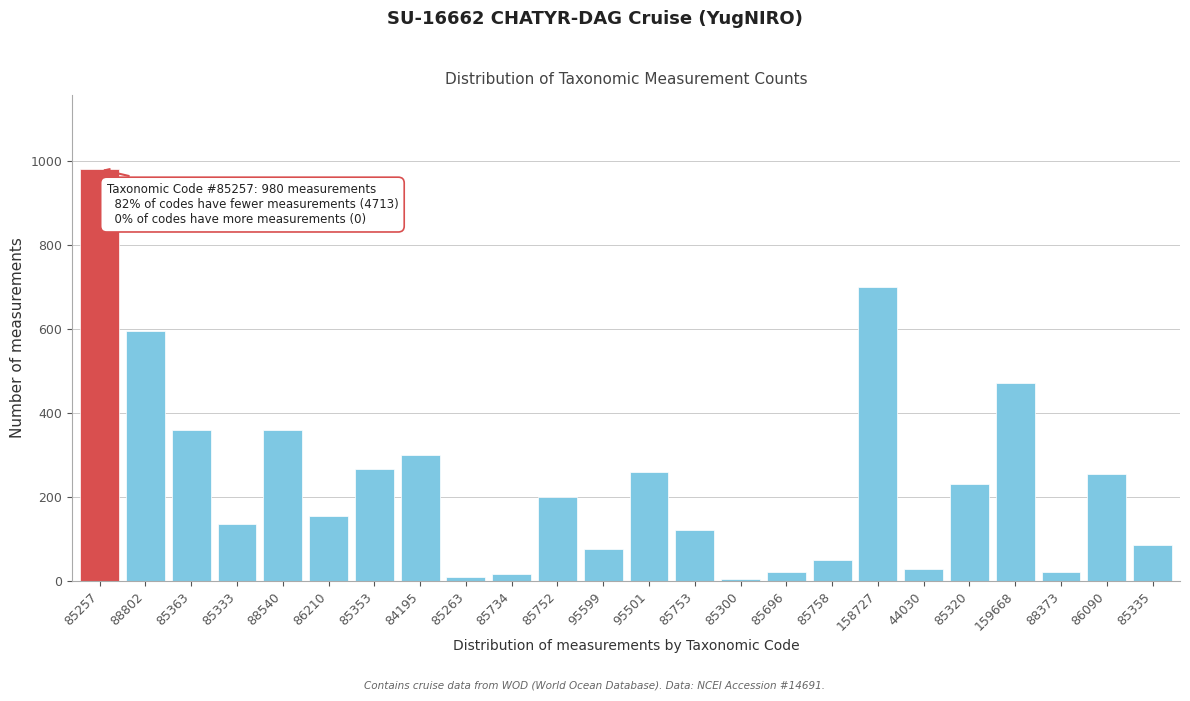

Reading right to left, list all the values displayed in this chart.

85335=85	86090=255	88373=20	159668=470	85320=230	44030=28	158727=700	85758=50	85696=20	85300=5	85753=120	95501=260	95599=75	85752=200	85734=15	85263=10	84195=300	85353=265	86210=155	88540=360	85333=135	85363=360	88802=595	85257=980